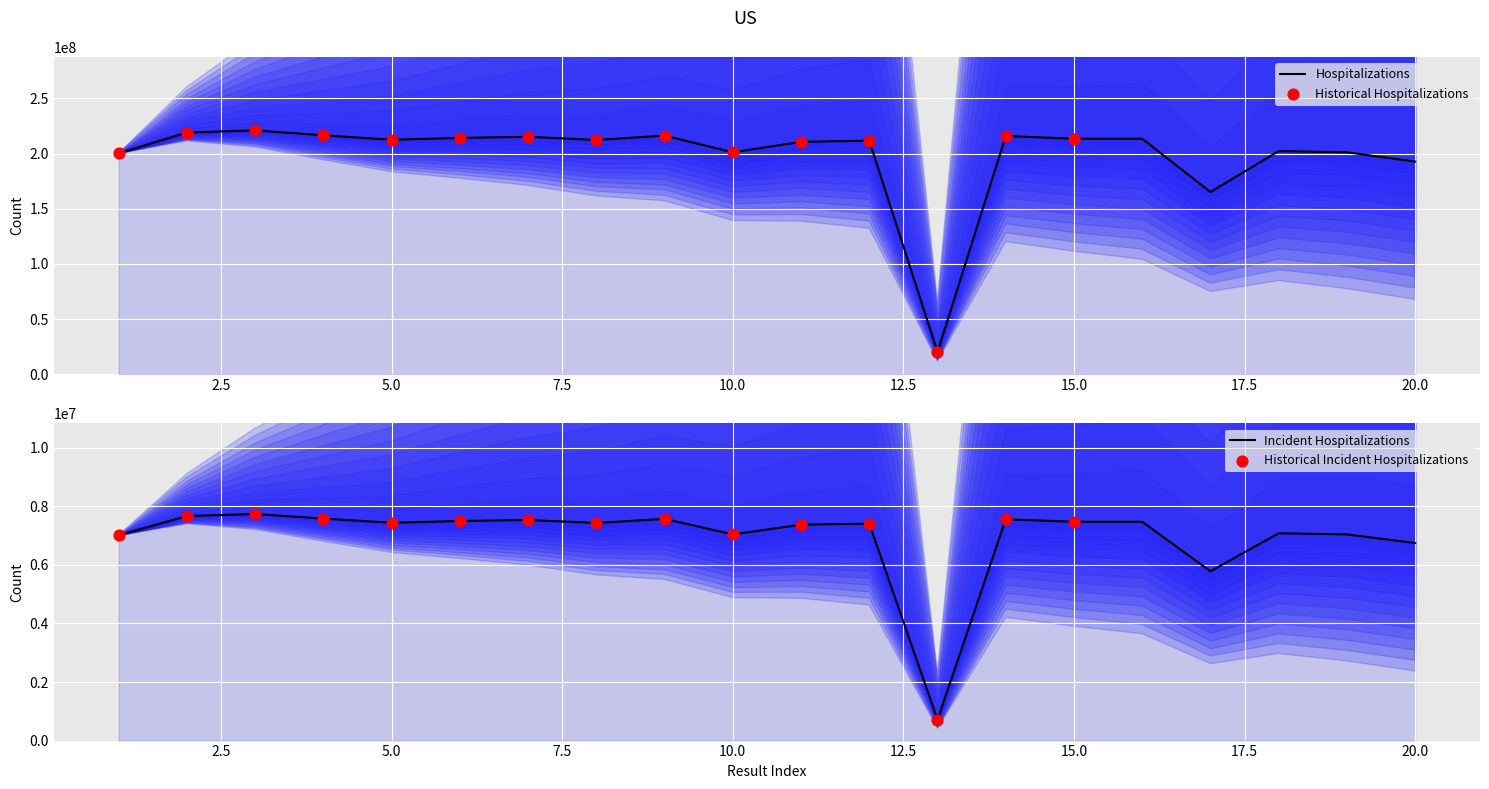

What is the change in value from 12 to 15?

+1773932